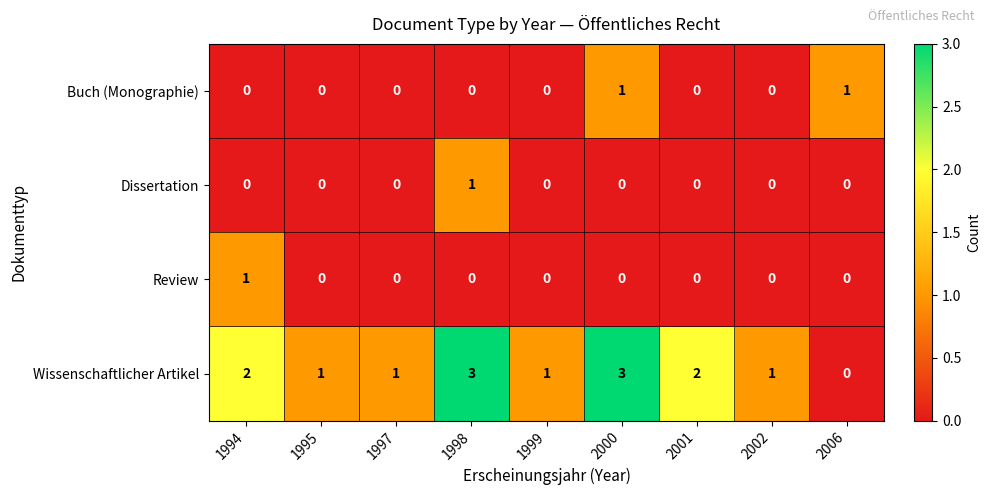

How many positive values does the Review series have?

1